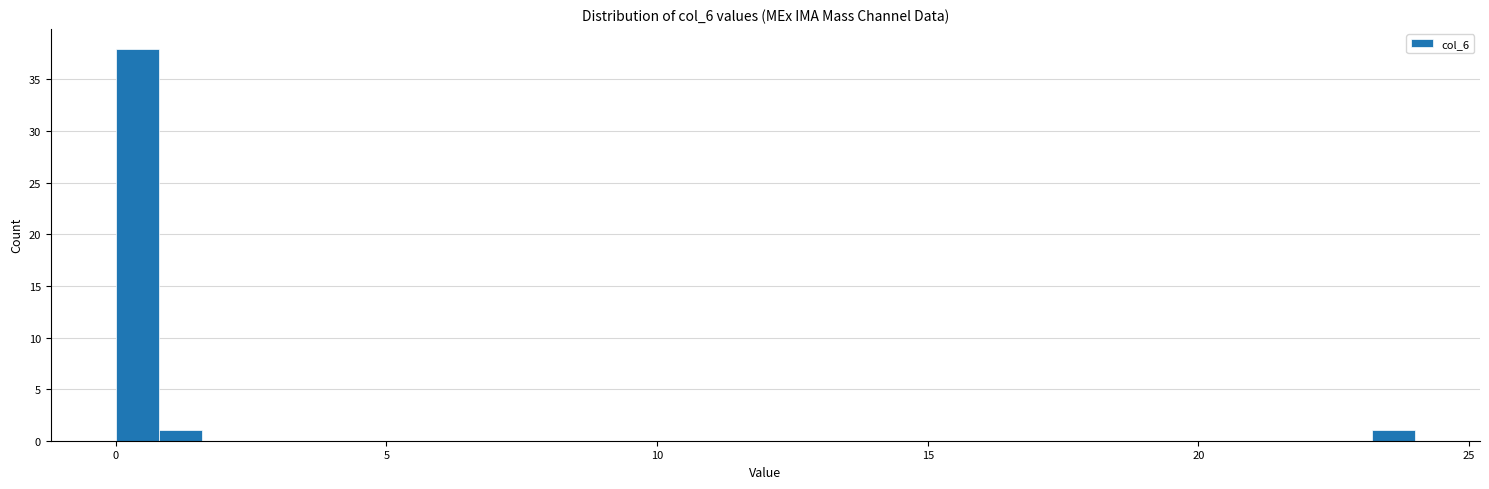

Read against the x-axis, roughly where is the centre of the tallest bar?

0.5